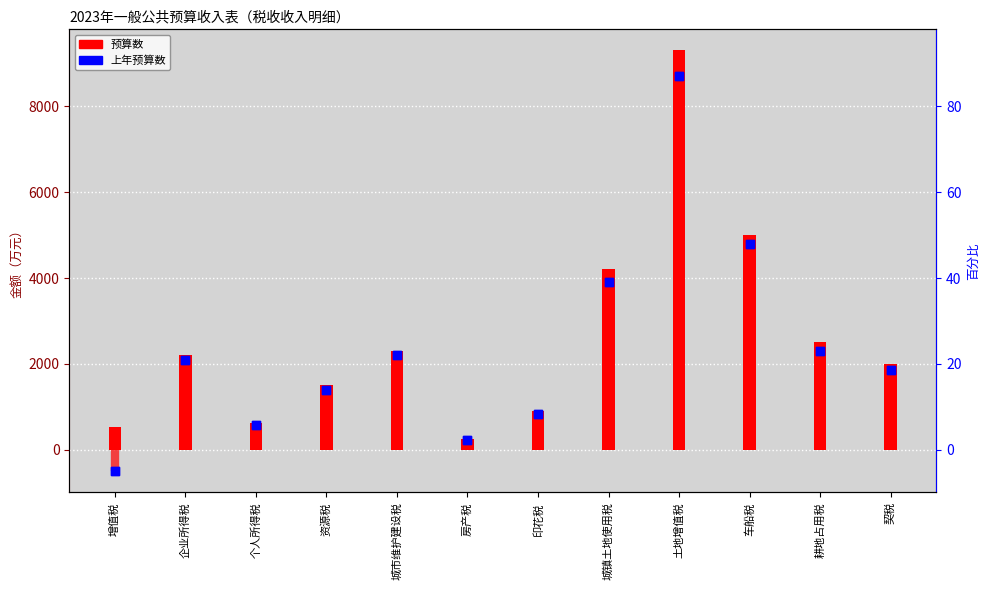

Which series has the widest spread of Y values?

上年预算数